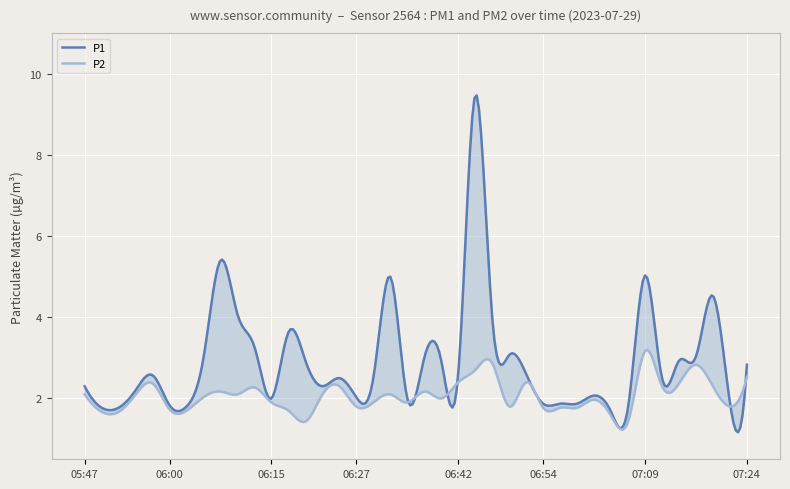

Read the P1 value at 07:11.

2.5